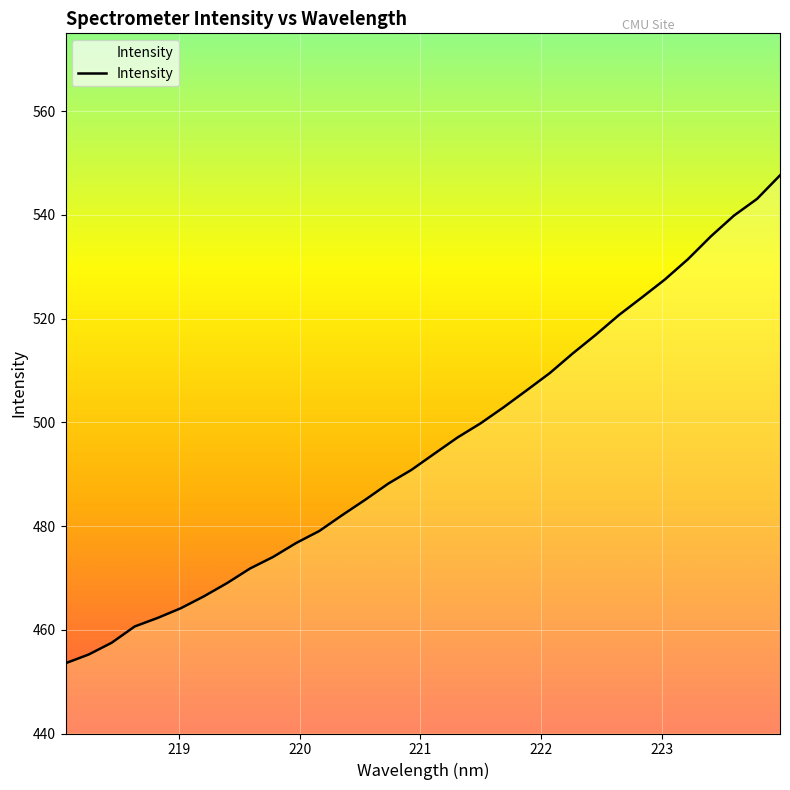

Reading left to right, transcribe all the data shown in this chart.

453.5	455.2	457.5	460.6	462.3	464.2	466.5	469.0	471.8	474.0	476.7	479.0	482.1	485.1	488.2	490.8	494.0	497.1	499.8	502.9	506.2	509.5	513.3	516.9	520.7	524.1	527.5	531.4	535.9	539.9	543.1	547.6